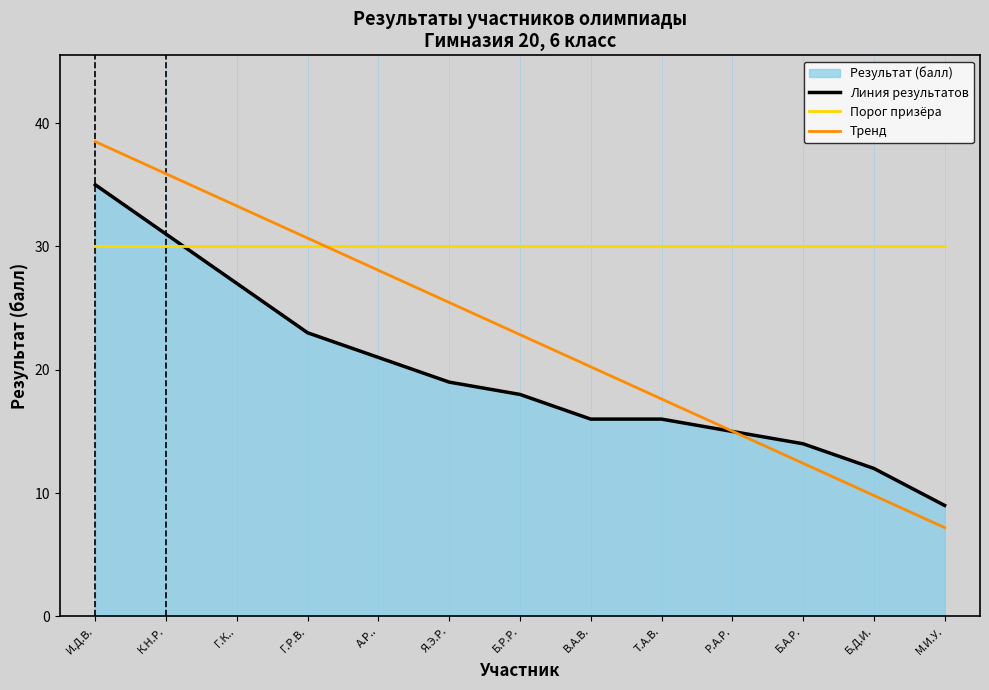

True or false: Тренд has more than 2 points higher than both neighbors.

False